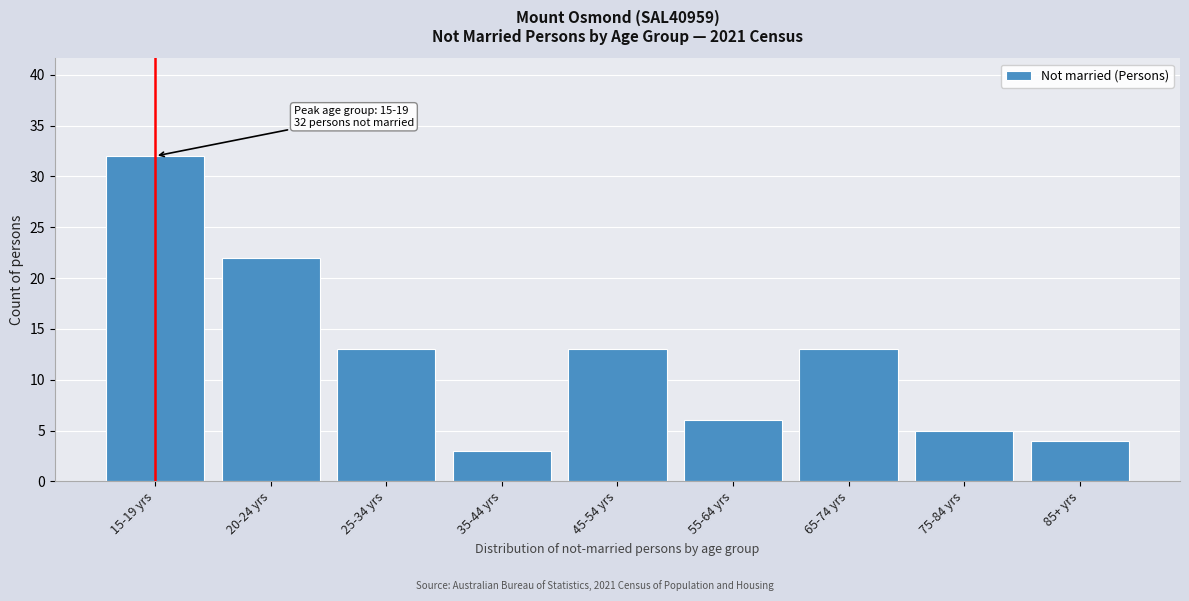

Reading left to right, extract all data points from this chart.

15-19 yrs=32	20-24 yrs=22	25-34 yrs=13	35-44 yrs=3	45-54 yrs=13	55-64 yrs=6	65-74 yrs=13	75-84 yrs=5	85+ yrs=4